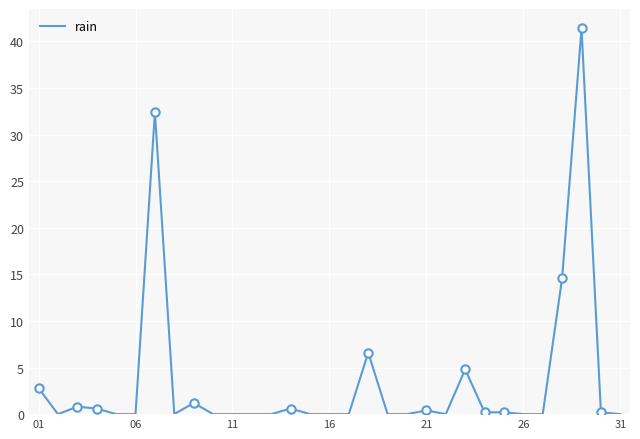

The chart shows a value of 13.0 at 16. True or false?

False